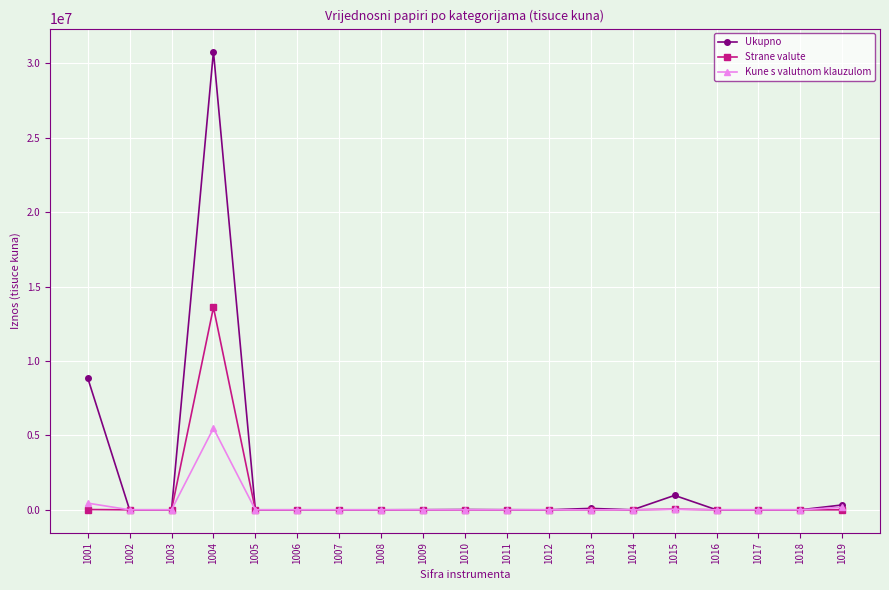

At which category does Ukupno reach its first local peak?

1004